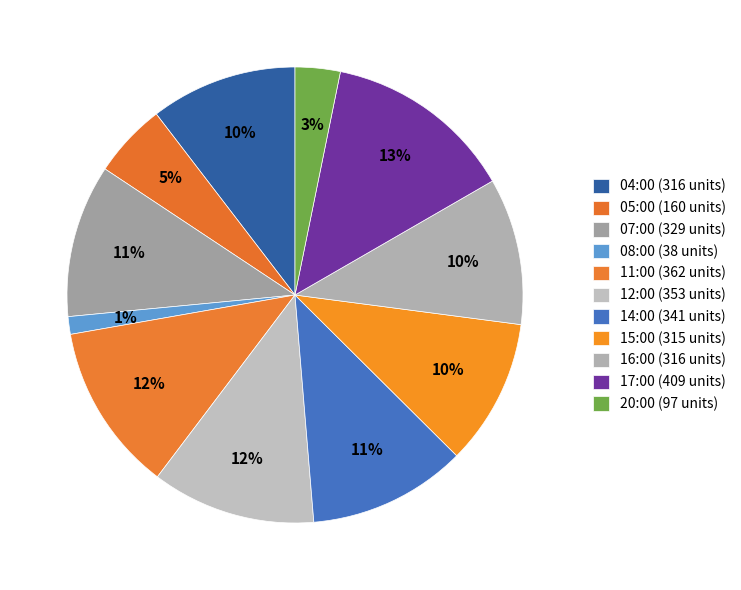

Count the number of slices in the pie.

11